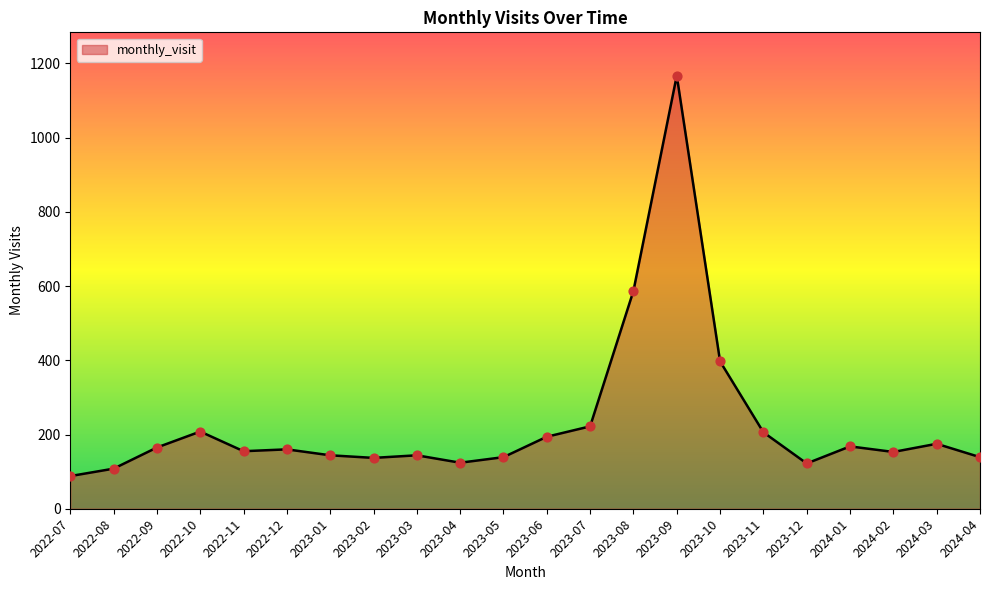

What is the change in value from 2023-07 to 2023-10?

+175